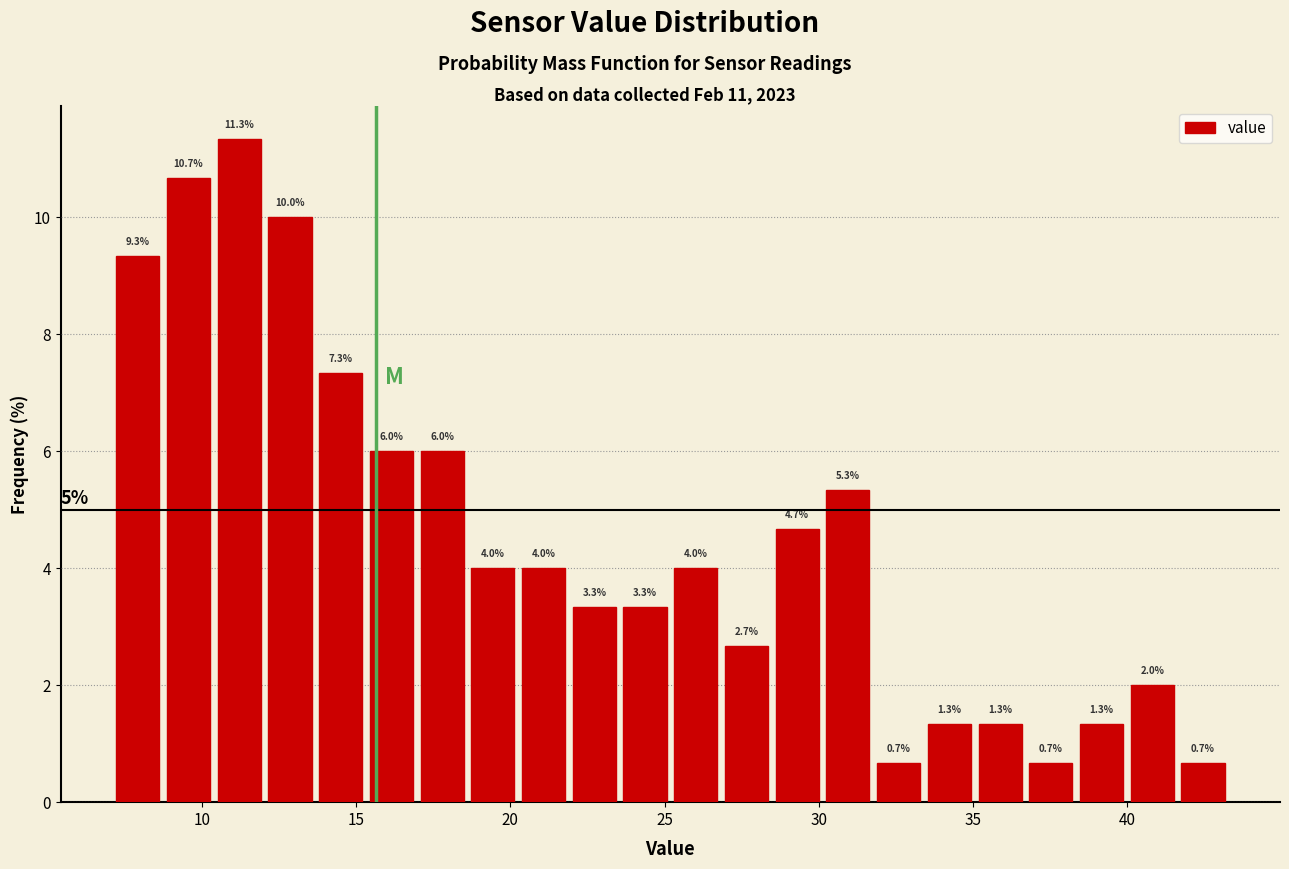

Around what value on the x-axis is the tallest bar? Give the approximate position of its centre, as read against the axis.

11.0